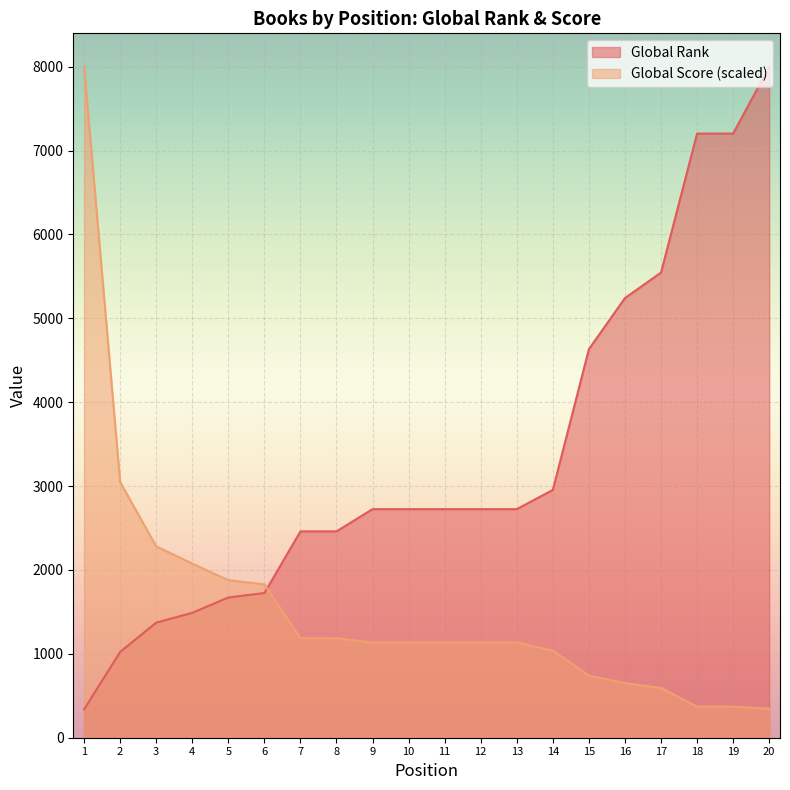

At how many categories does at least one series exceed 3947?

7